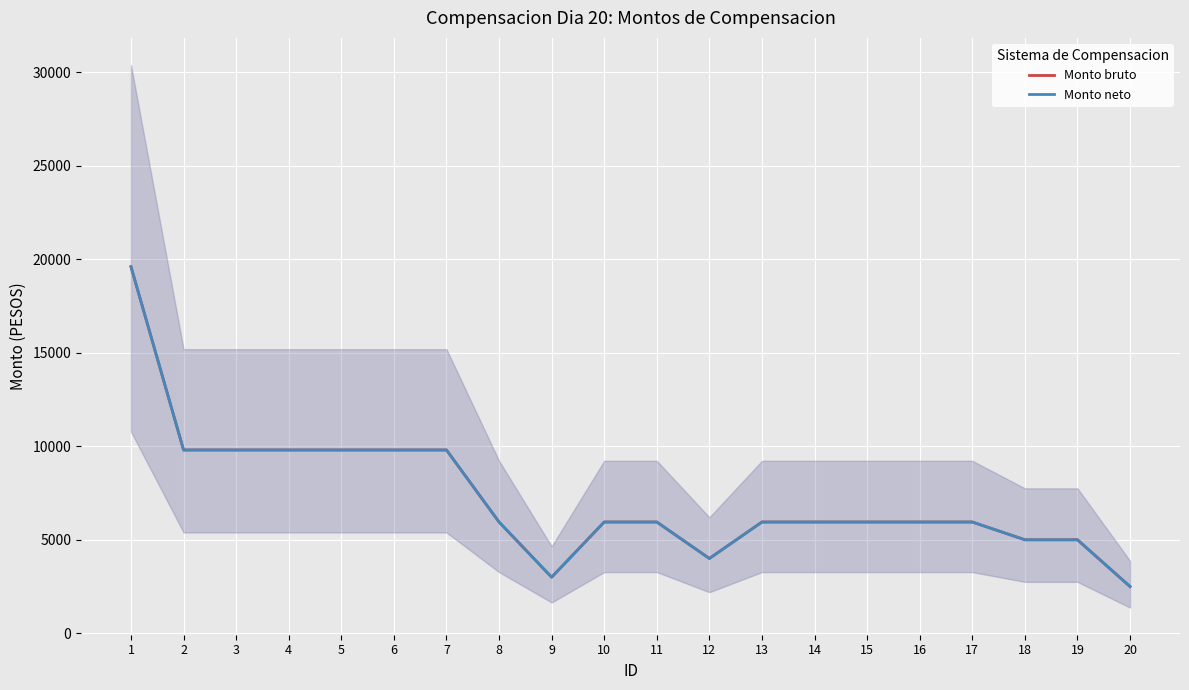

At which category is the sum across all series the highest?

1